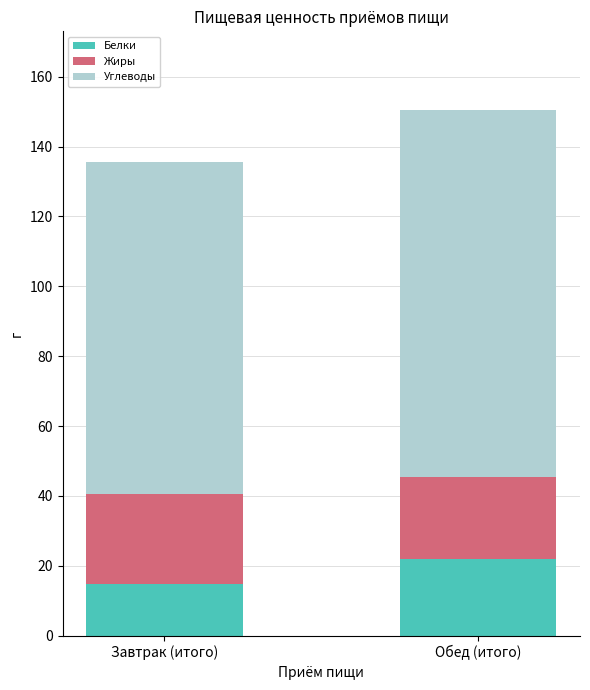

Which category has the lowest value in the Белки series?

Завтрак (итого)